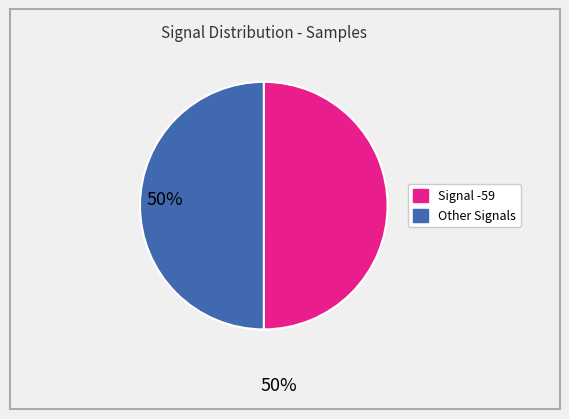

Count the number of slices in the pie.

2